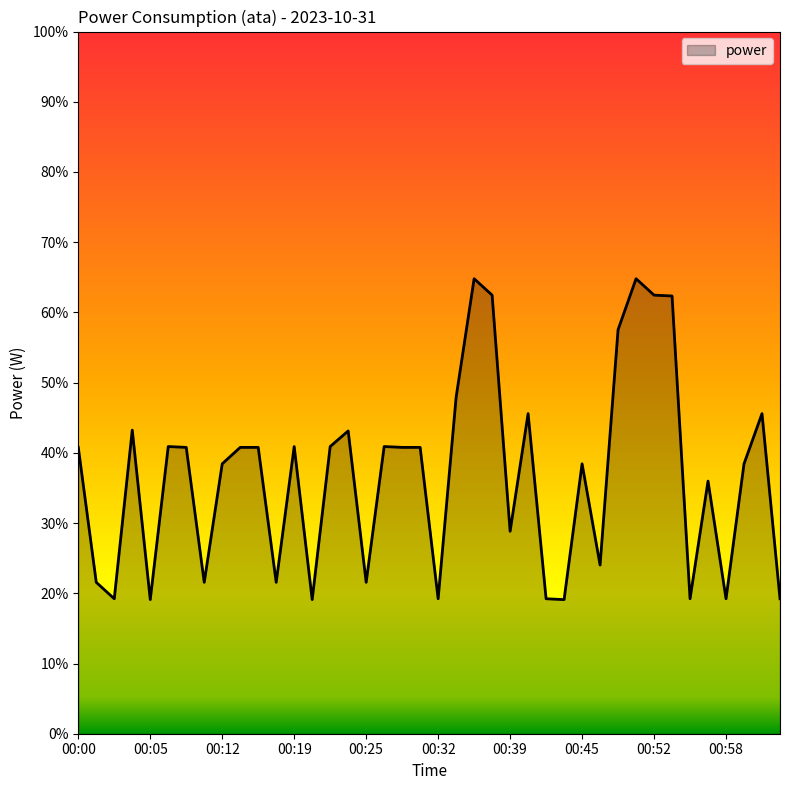

What is the minimum value shown in the chart?

19.1